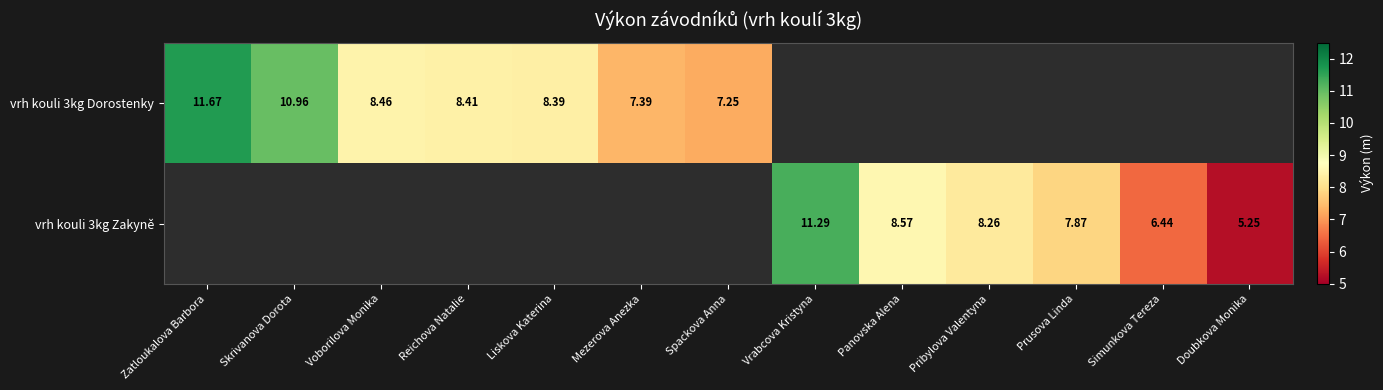

What is the difference between the highest and lowest values at Panovska Alena?

8.6